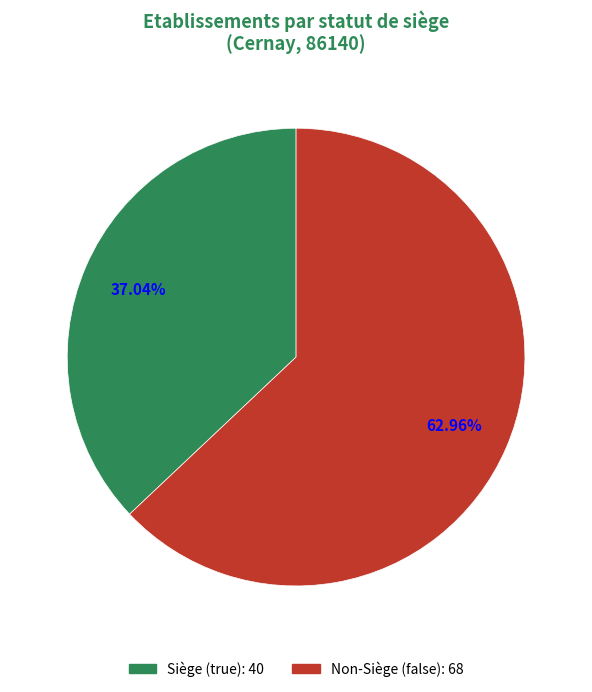

Does any single category account for the majority?

Yes